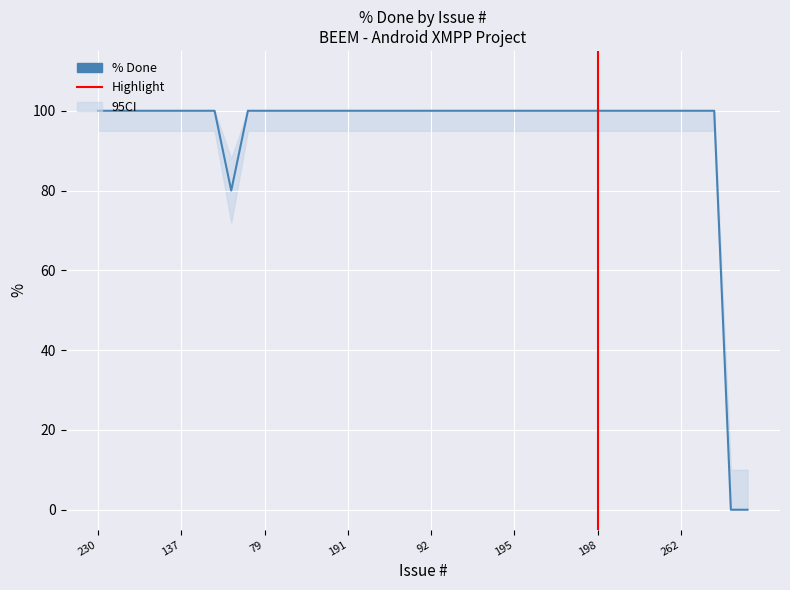

What value does the data have at 226, to the nearest 50?

100